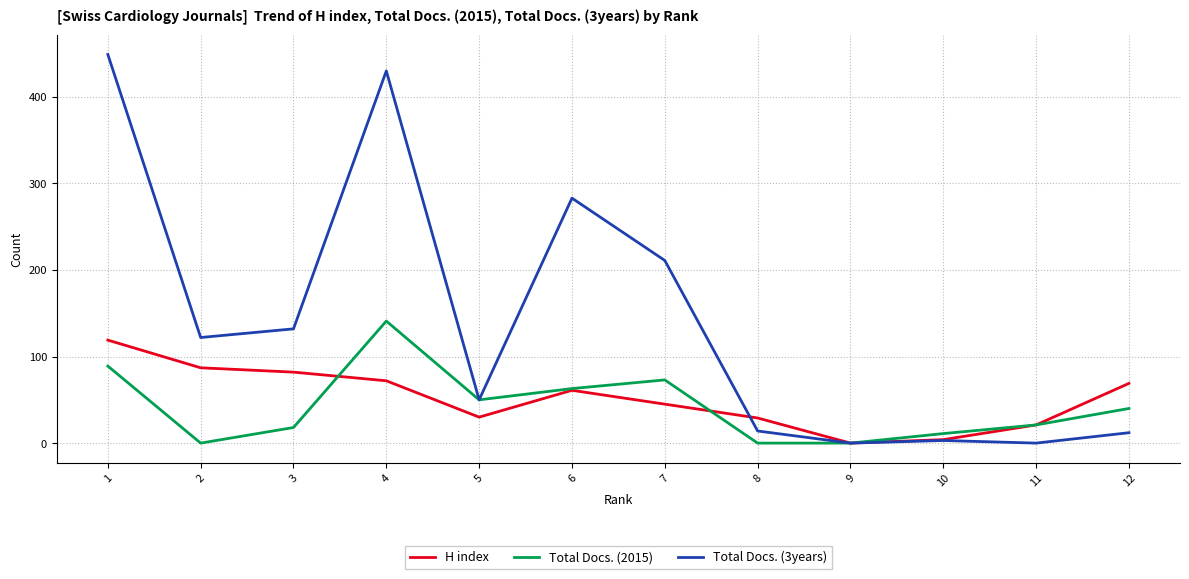

At which category does the chart reach its peak across all series?

1